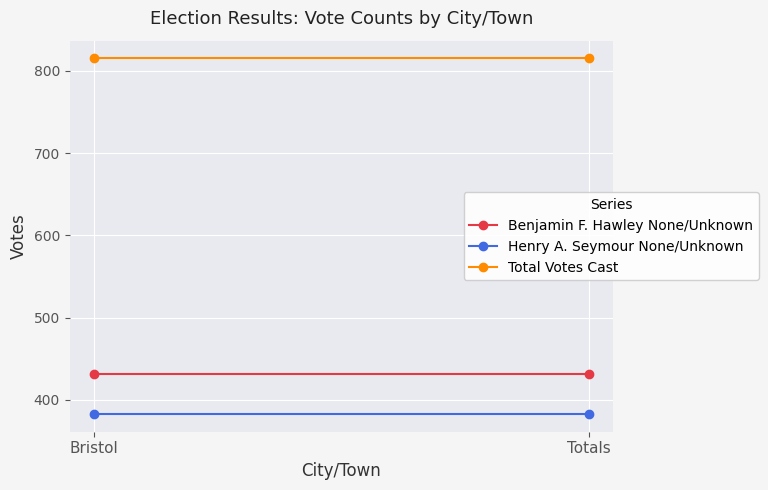

What is the value of the Benjamin F. Hawley None/Unknown point at the 1st from the left?

432